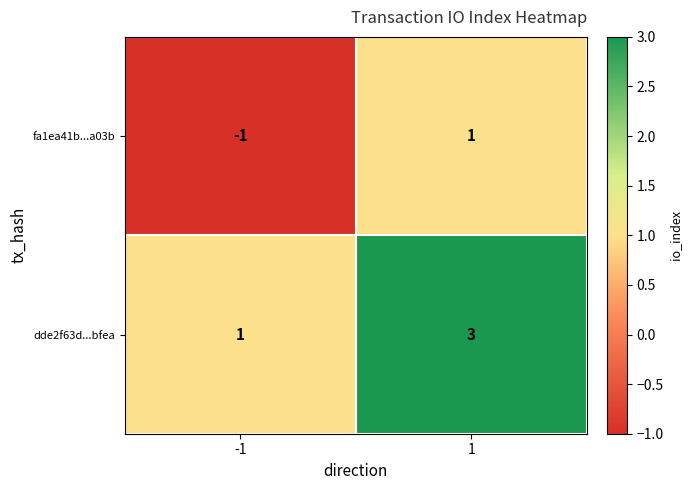

The value of dde2f63d...bfea at -1 is 2. True or false?

False